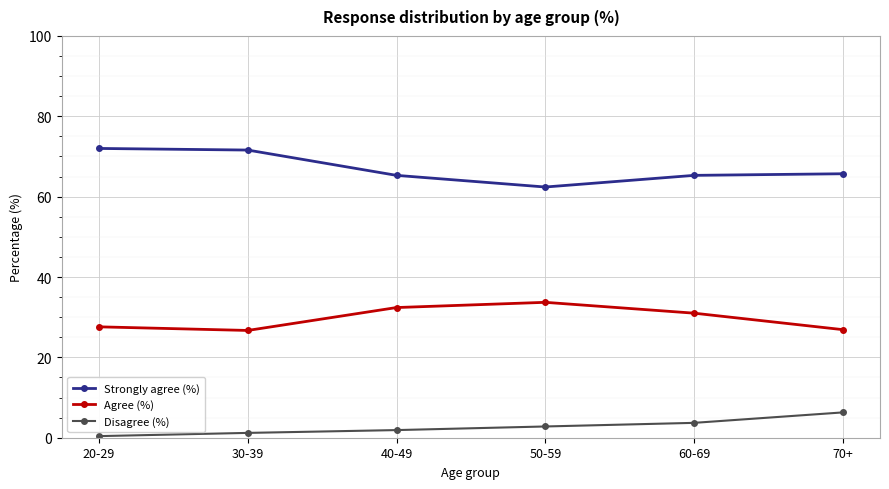

Rank the series at 70+ from lowest to highest value.

Disagree (%), Agree (%), Strongly agree (%)